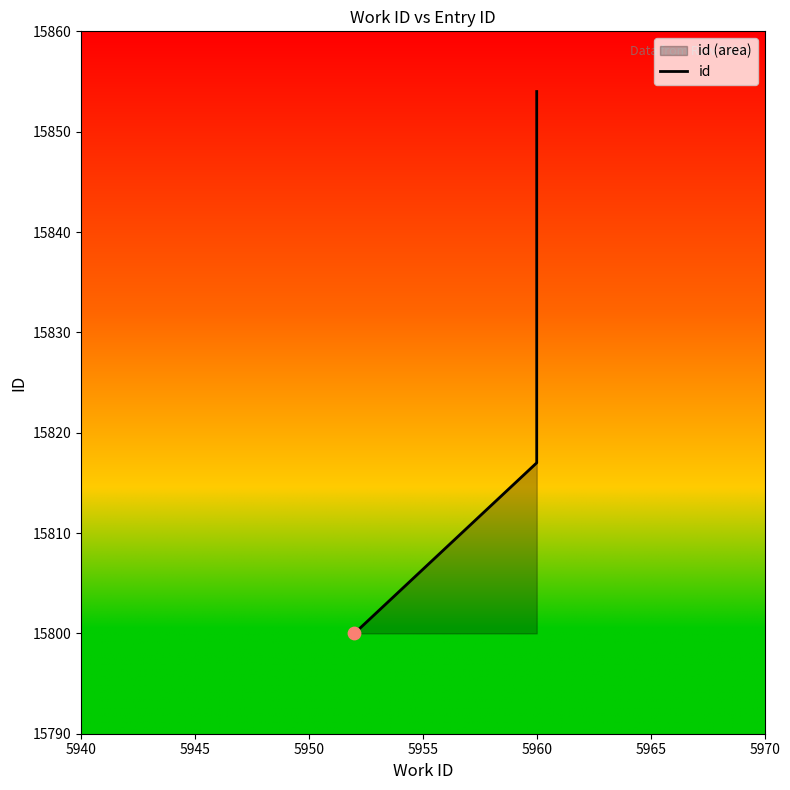

What is the ratio of the value at 5945 to the value at 5955?

1.0